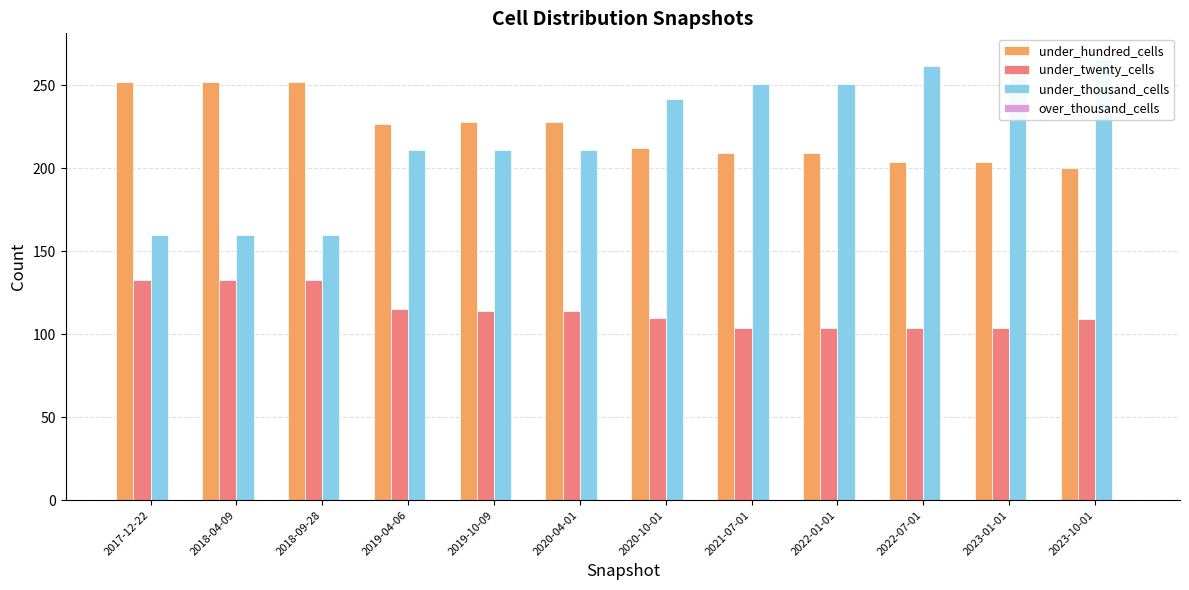

Reading left to right, extract all data points from this chart.

under_hundred_cells: 2017-12-22=252	2018-04-09=252	2018-09-28=252	2019-04-06=227	2019-10-09=228	2020-04-01=228	2020-10-01=212	2021-07-01=209	2022-01-01=209	2022-07-01=204	2023-01-01=204	2023-10-01=200
under_twenty_cells: 2017-12-22=133	2018-04-09=133	2018-09-28=133	2019-04-06=115	2019-10-09=114	2020-04-01=114	2020-10-01=110	2021-07-01=104	2022-01-01=104	2022-07-01=104	2023-01-01=104	2023-10-01=109
under_thousand_cells: 2017-12-22=160	2018-04-09=160	2018-09-28=160	2019-04-06=211	2019-10-09=211	2020-04-01=211	2020-10-01=242	2021-07-01=251	2022-01-01=251	2022-07-01=262	2023-01-01=262	2023-10-01=268
over_thousand_cells: 2017-12-22=0	2018-04-09=0	2018-09-28=0	2019-04-06=0	2019-10-09=0	2020-04-01=0	2020-10-01=0	2021-07-01=0	2022-01-01=0	2022-07-01=0	2023-01-01=0	2023-10-01=0